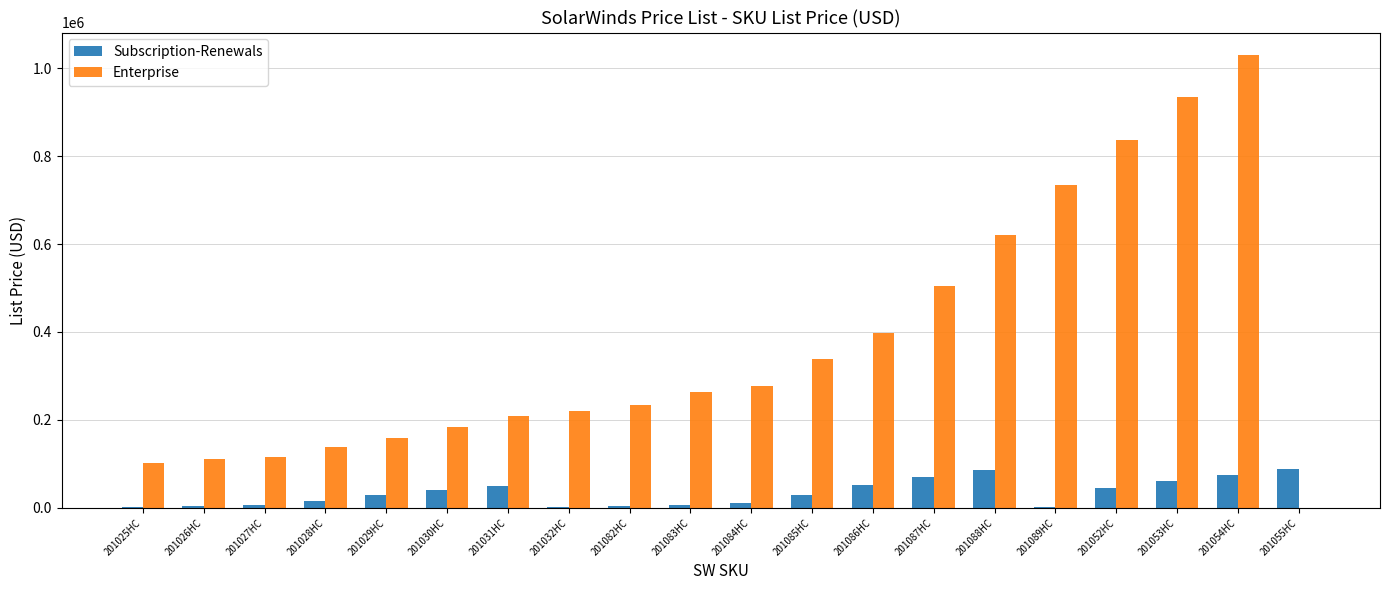

Which series has the largest total across all categories?

Enterprise